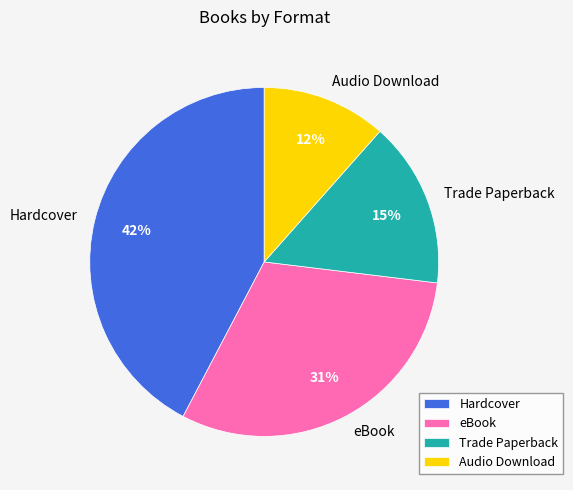

To the nearest percent, what percentage of the pie is Audio Download?

12%